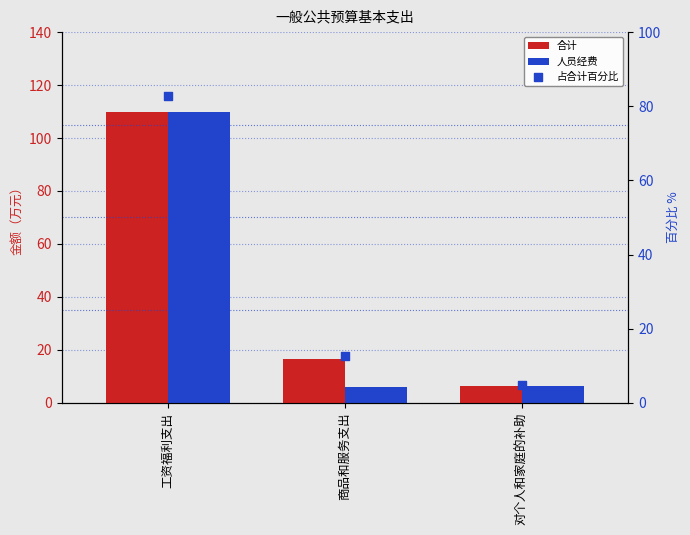

What is the total value across all series at 对个人和家庭的补助?

17.4